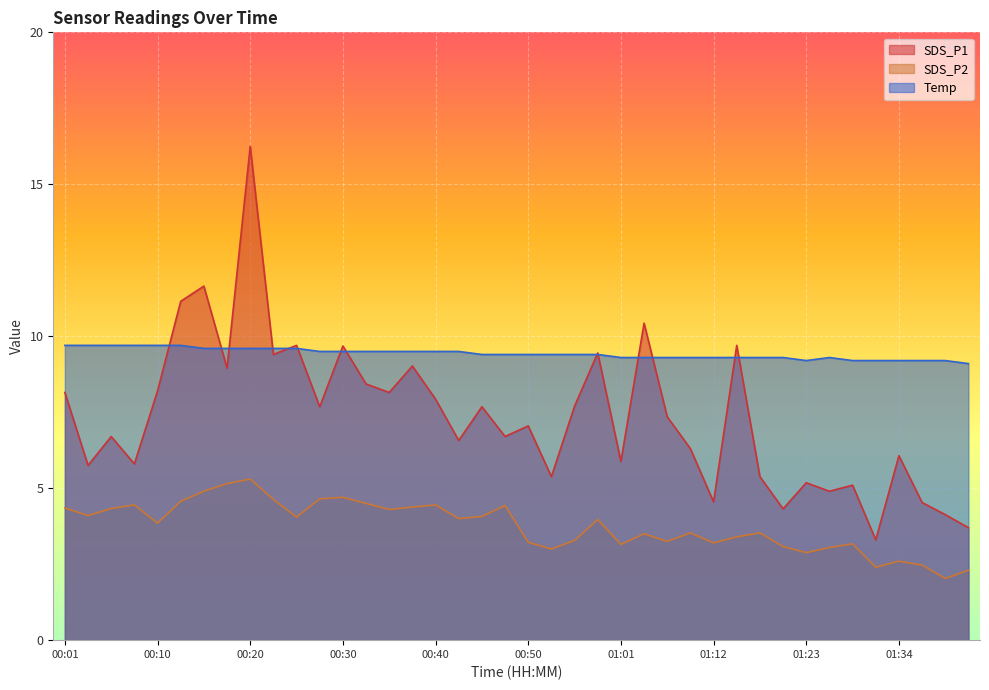

How many series are shown in this chart?

3